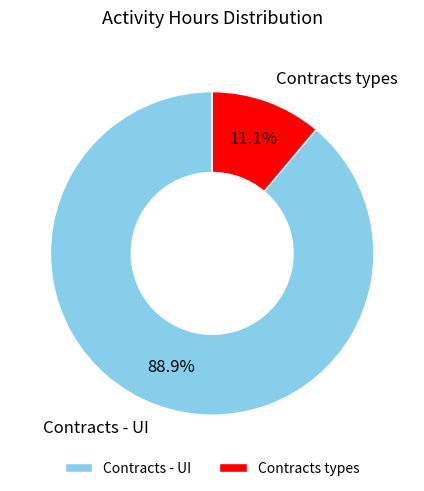

To the nearest percent, what portion does Contracts types represent?

11%